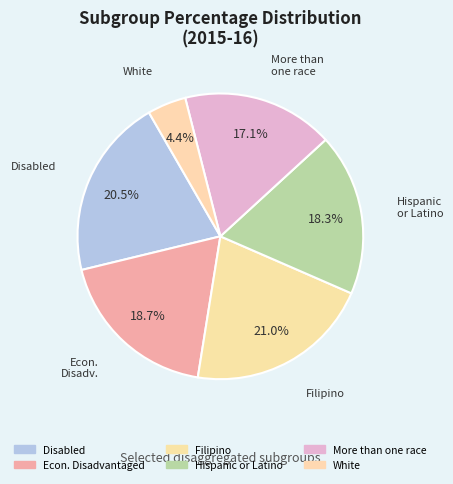

How many slices are in this pie chart?

6